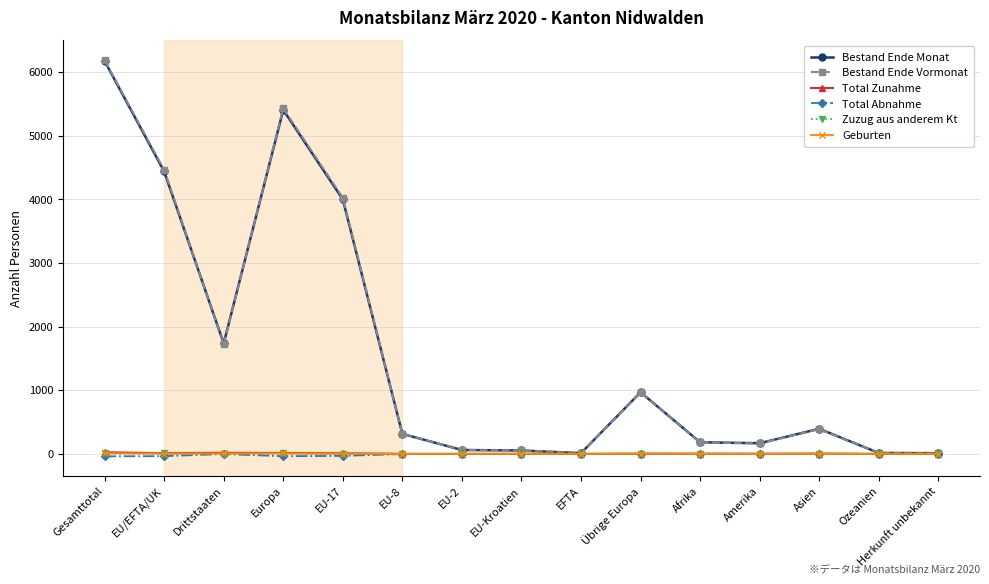

How many lines are shown in the chart?

6